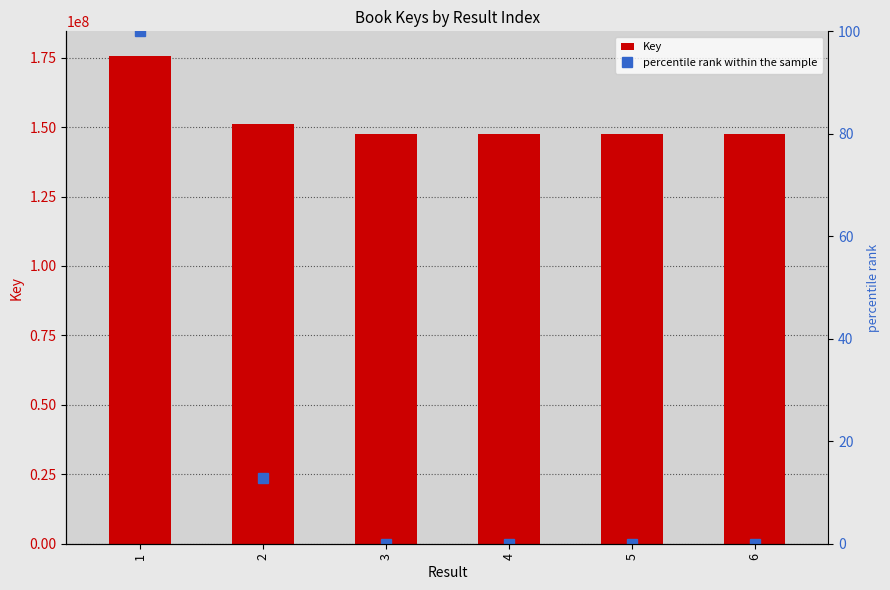

Which category has the highest value in the Key series?

1